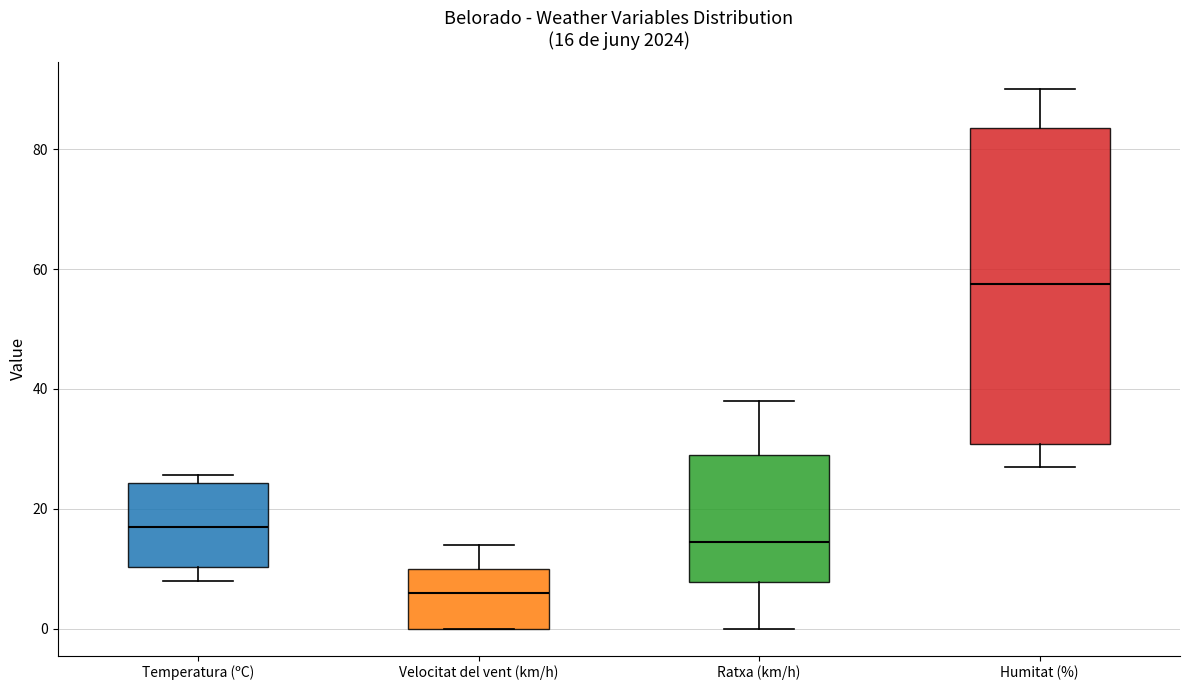

Comparing the boxes themselves (not the whiskers), which one is the tallest?

Humitat (%)